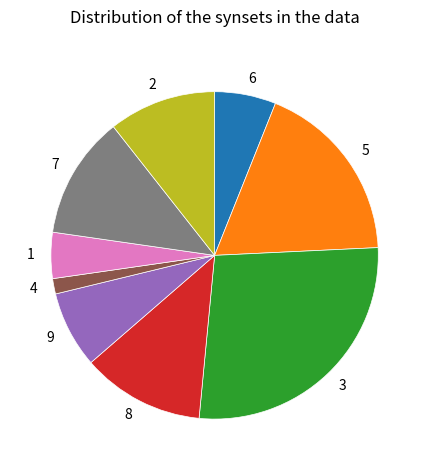

Between 5 and 2, which is larger?

5